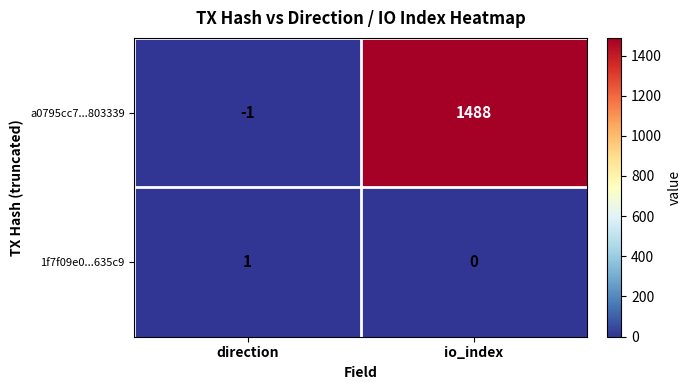

Between direction and io_index, which series saw the biggest shift?

a0795cc7...803339